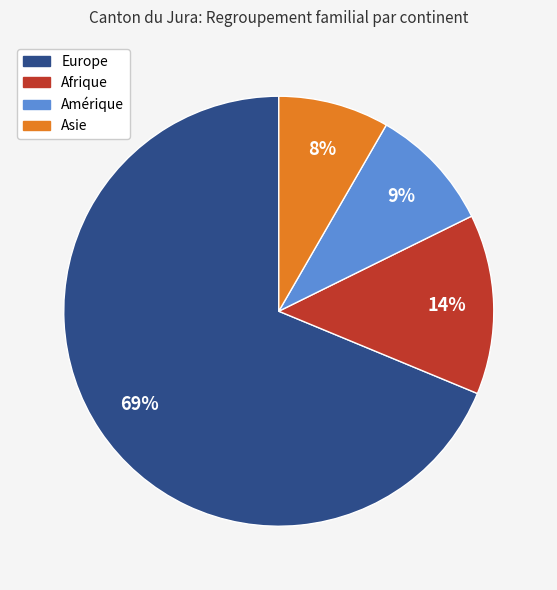

Rank the categories by value from lowest to highest.

Asie, Amérique, Afrique, Europe